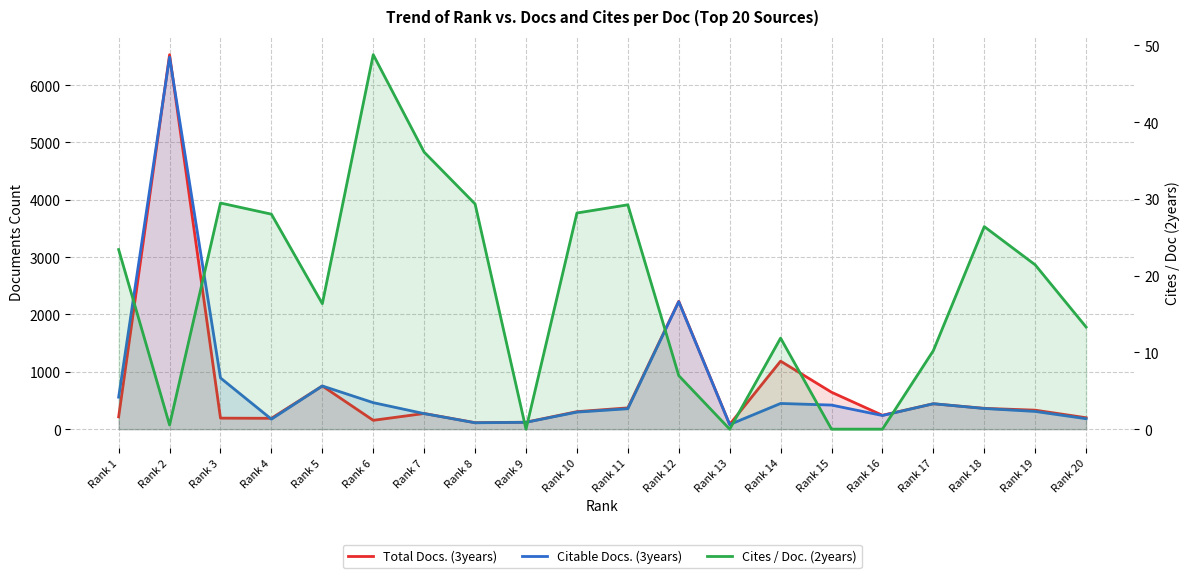

Is it true that Citable Docs. (3years) equals 238.0 at Rank 16?

True